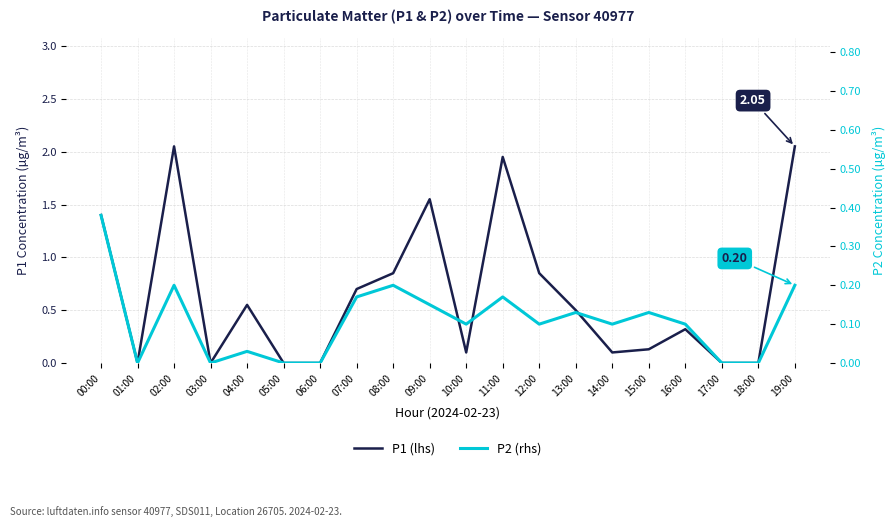

What is the difference between the maximum and minimum values in the P2 (rhs) series?

0.4